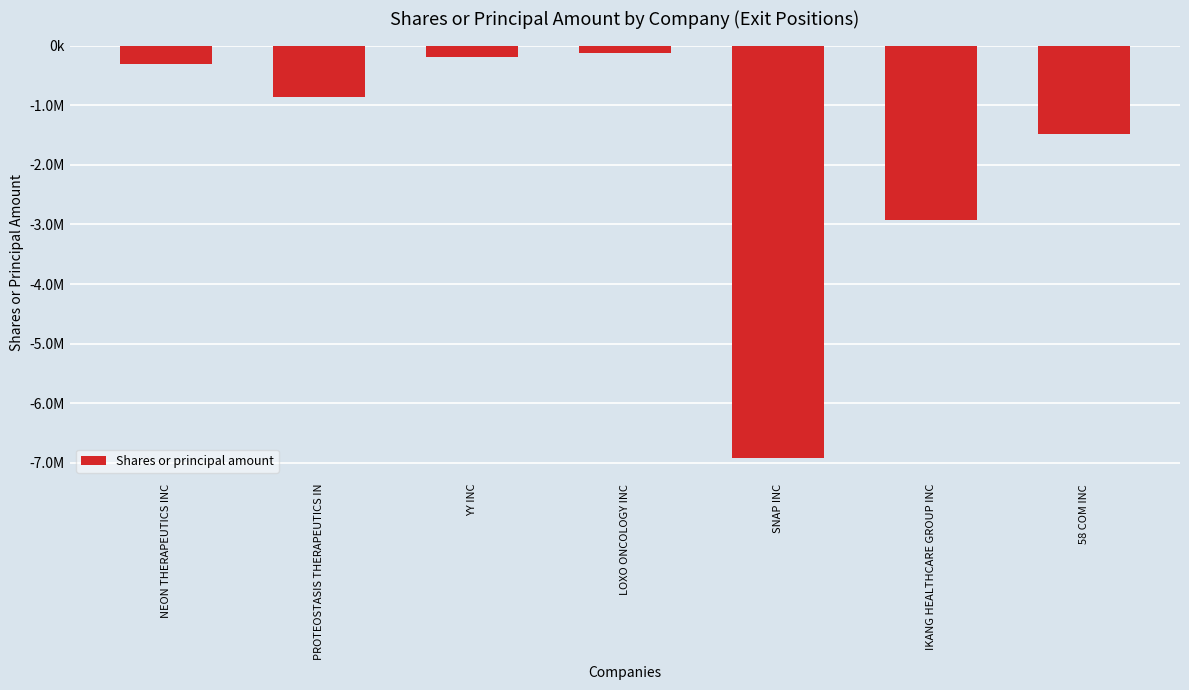

What is the value of the 2nd bar from the left?

-865923